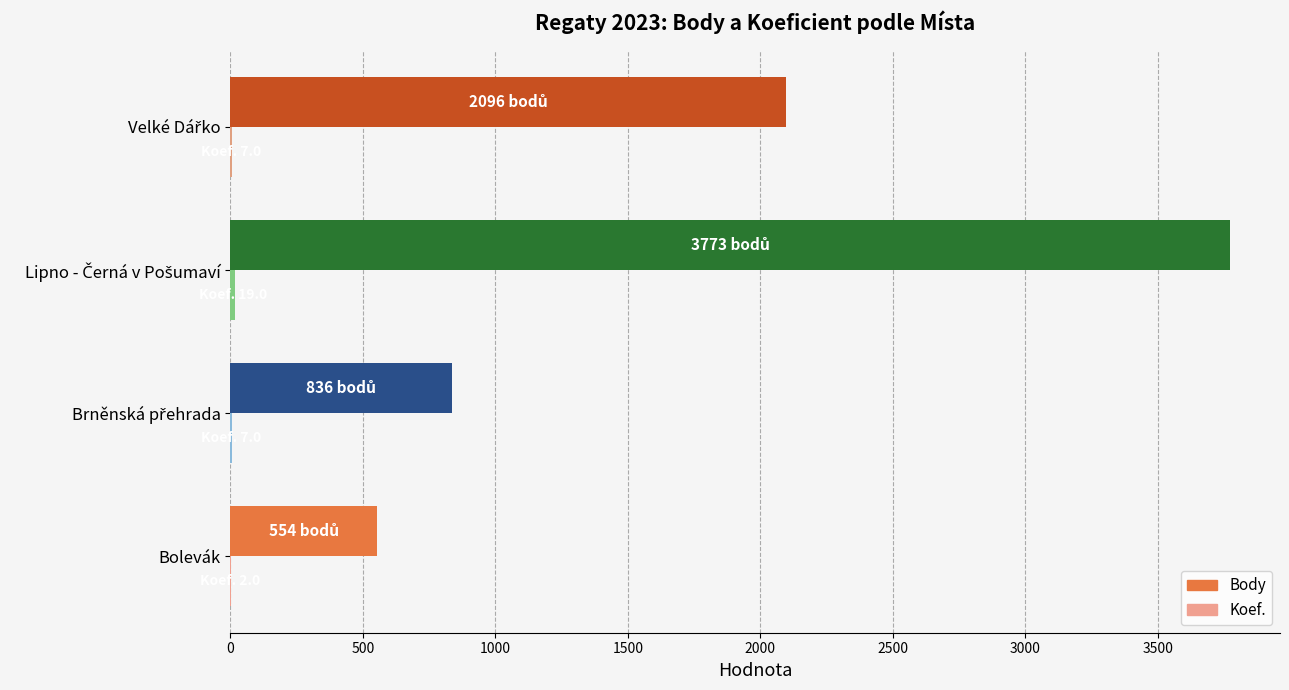

Which series has the largest total across all categories?

Body